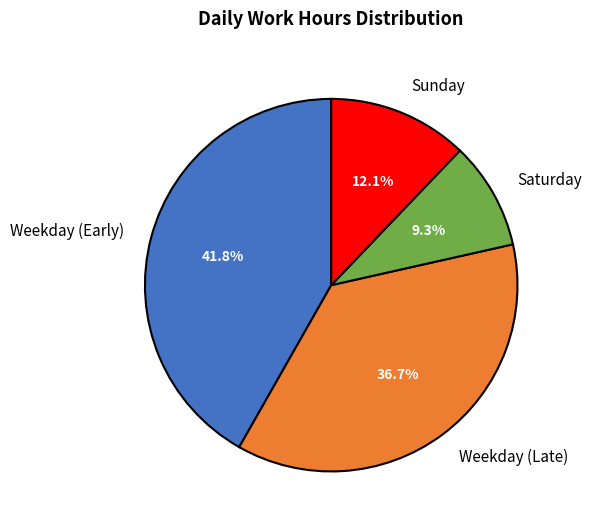

Rank the categories by value from highest to lowest.

Weekday (Early), Weekday (Late), Sunday, Saturday